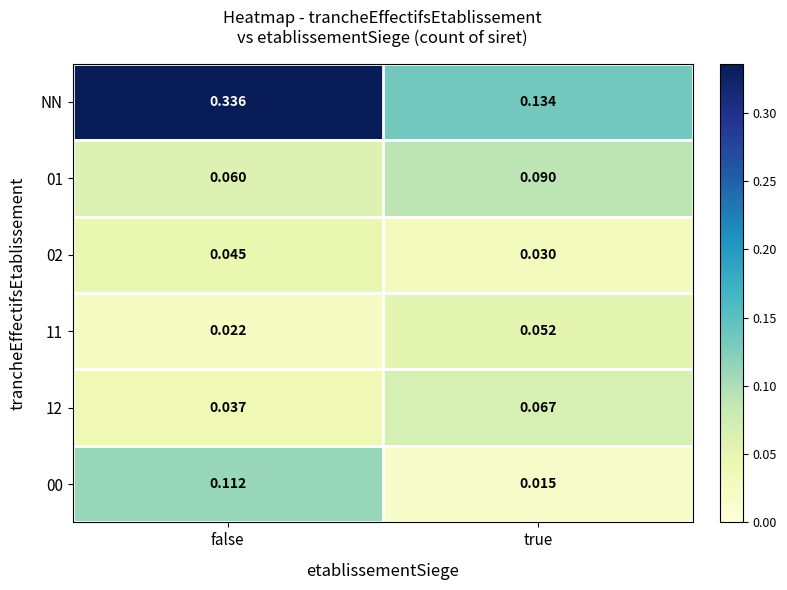

What is the total value across all series at false?

0.6